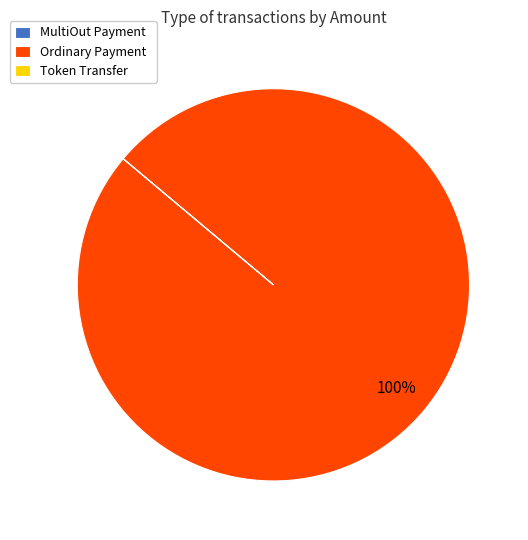

True or false: Ordinary Payment accounts for 100% of the total.

True